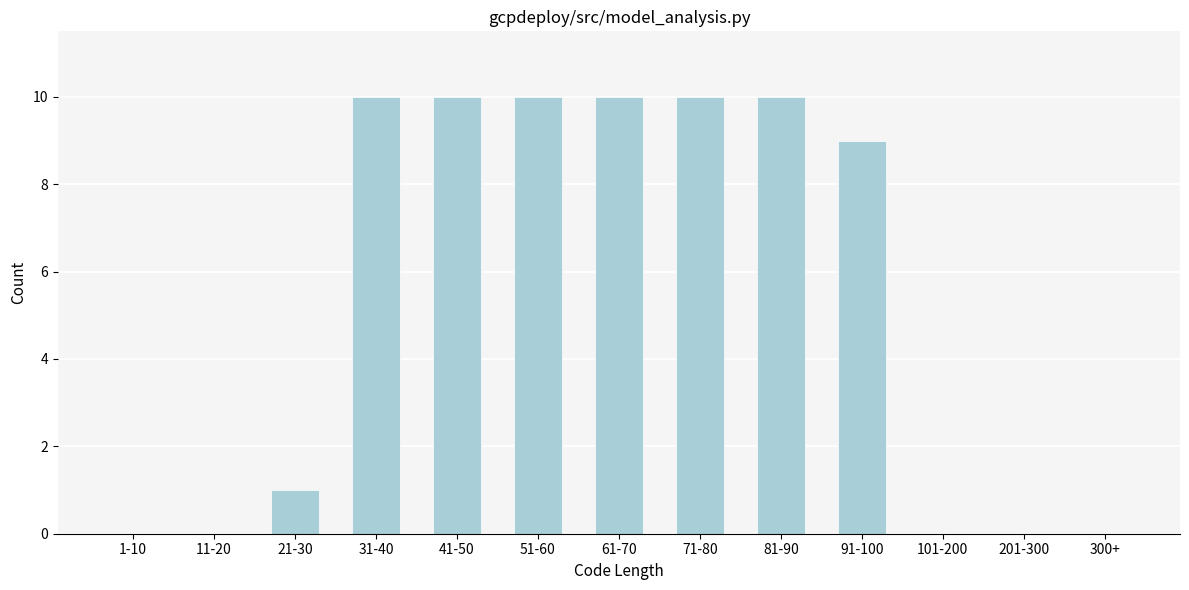

Reading right to left, transcribe all the data shown in this chart.

300+=0	201-300=0	101-200=0	91-100=9	81-90=10	71-80=10	61-70=10	51-60=10	41-50=10	31-40=10	21-30=1	11-20=0	1-10=0